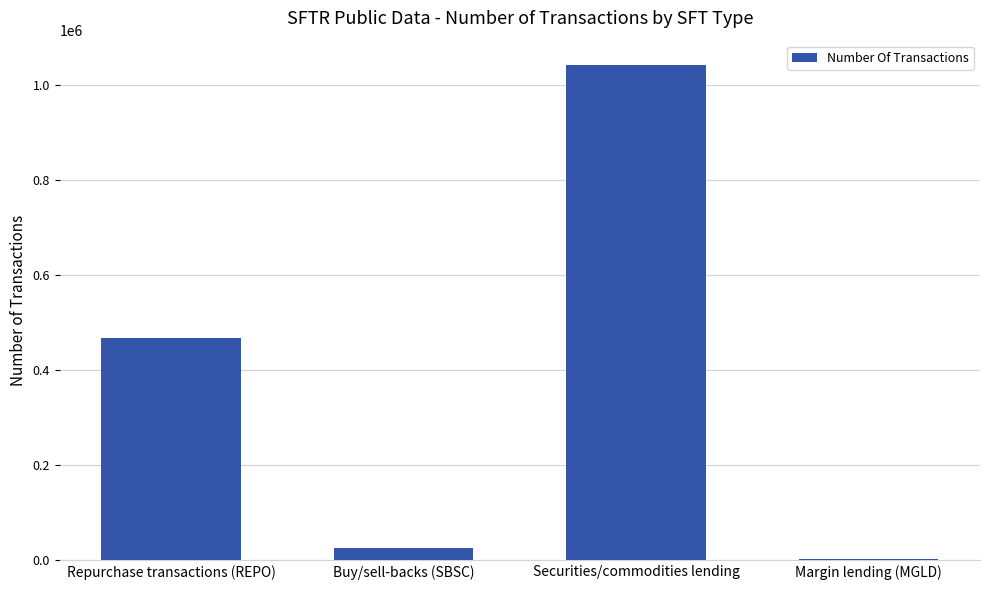

Approximately how many times larger is the value at Repurchase transactions (REPO) compared to Securities/commodities lending?

0.4